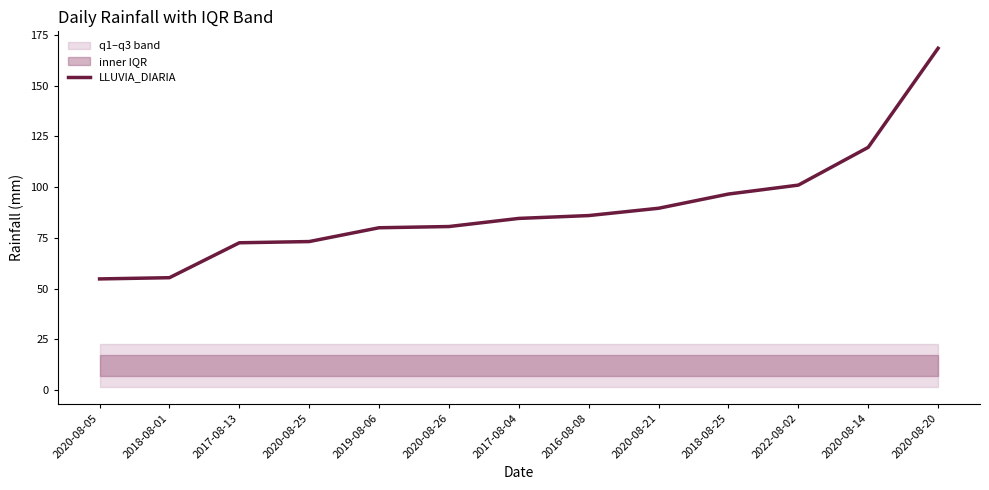

Reading left to right, what are all the values shown in this chart?

2020-08-05=54.8	2018-08-01=55.4	2017-08-13=72.6	2020-08-25=73.2	2019-08-06=80.0	2020-08-26=80.6	2017-08-04=84.6	2016-08-08=86.0	2020-08-21=89.6	2018-08-25=96.6	2022-08-02=101.0	2020-08-14=119.6	2020-08-20=168.4